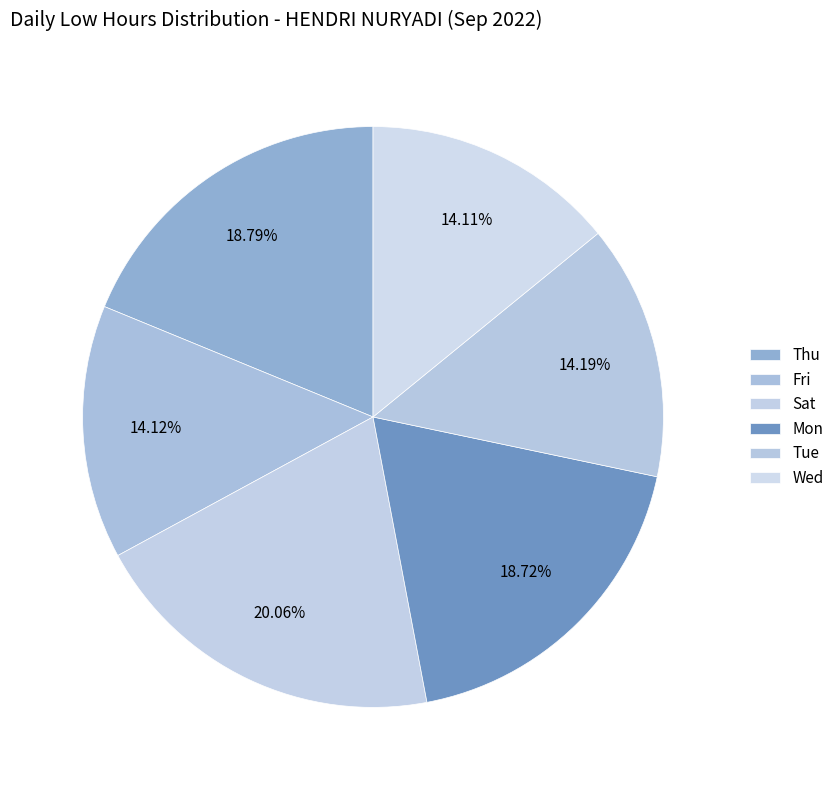

Count the number of slices in the pie.

6